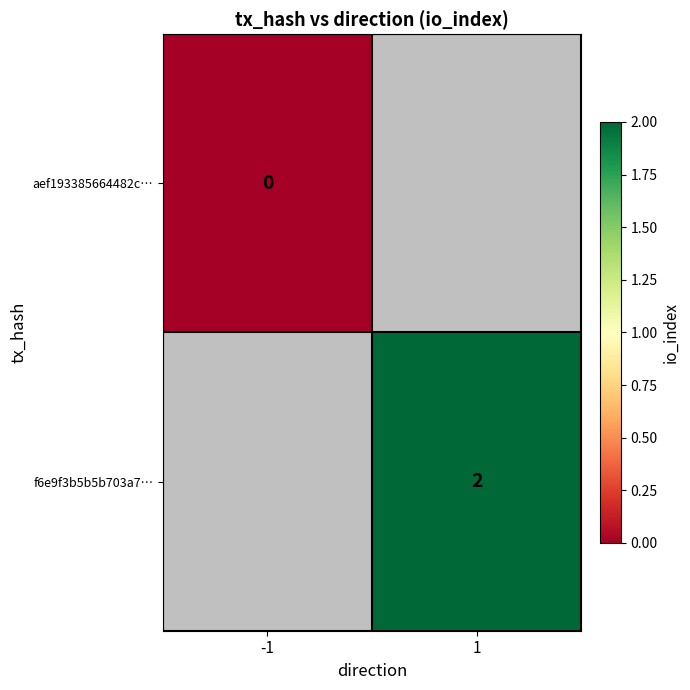

What is the maximum value shown in the chart?

2.0